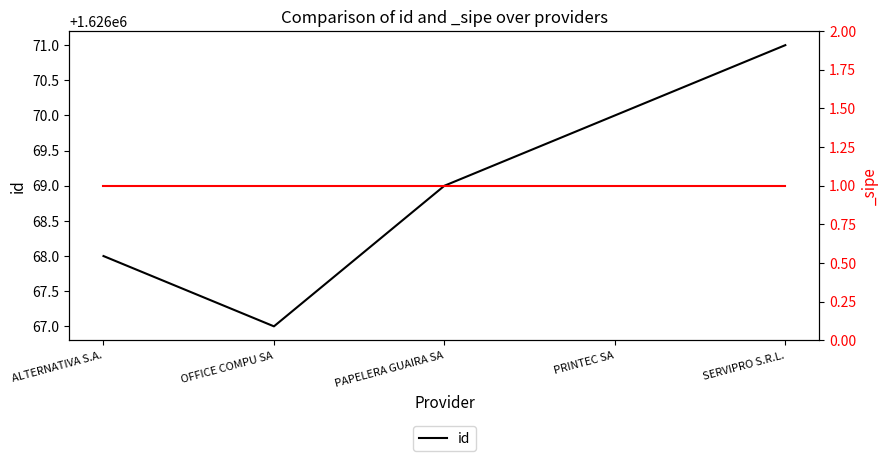

What is the change in value from PAPELERA GUAIRA SA to SERVIPRO S.R.L.?

+2